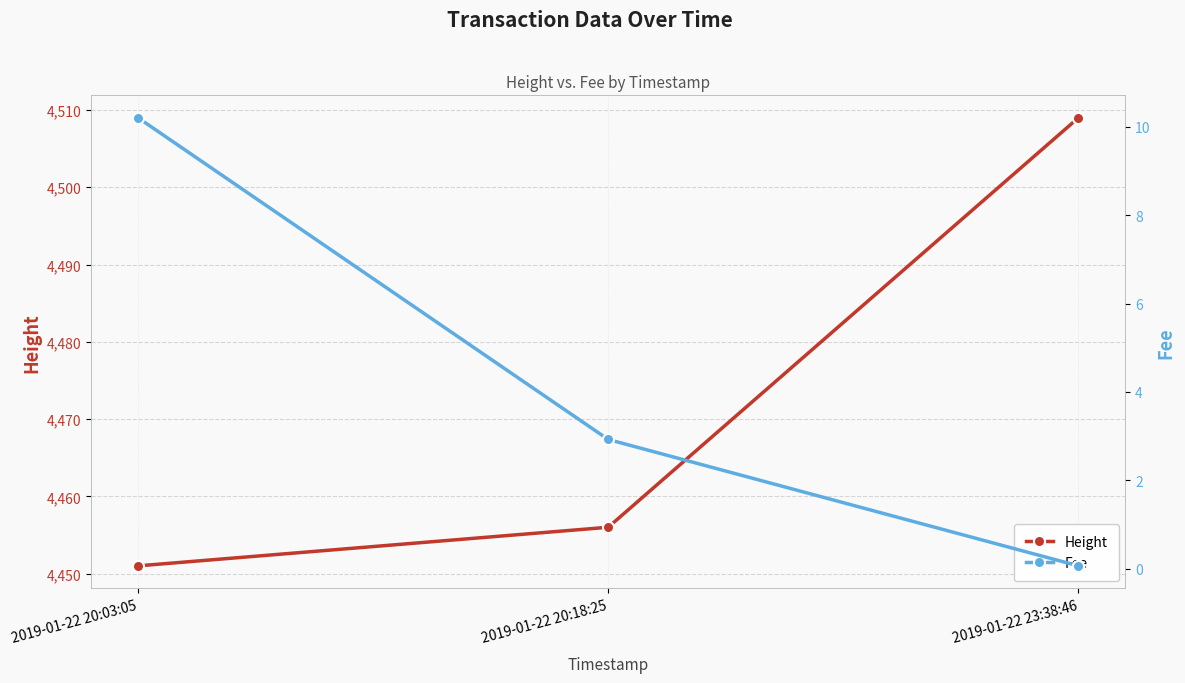

What is the value of the Height point at the 2nd from the left?

4456